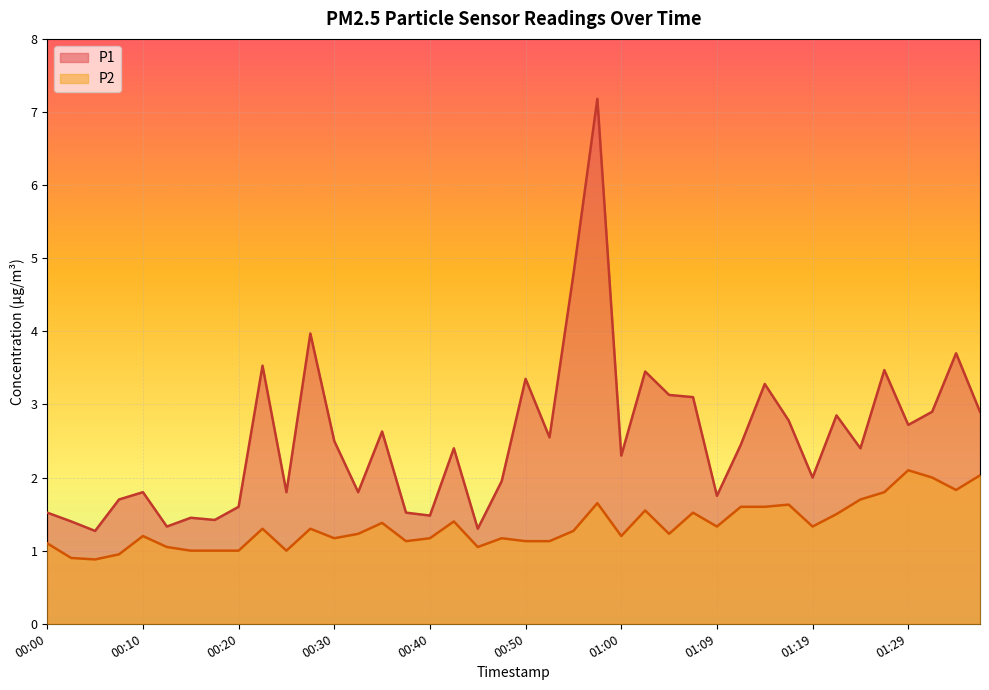

True or false: P1 and P2 intersect in this chart.

False